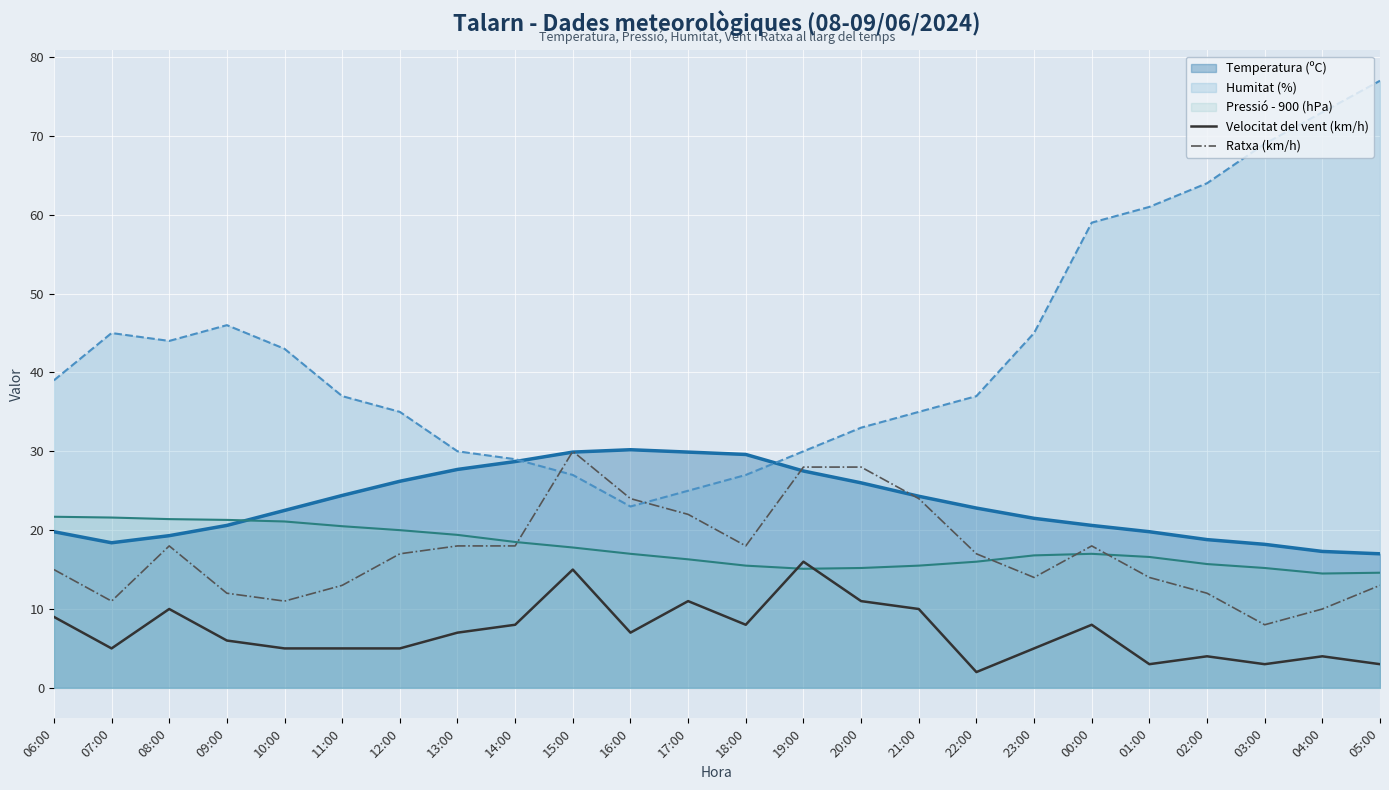

How many values in the Ratxa (km/h) series exceed 17?

11